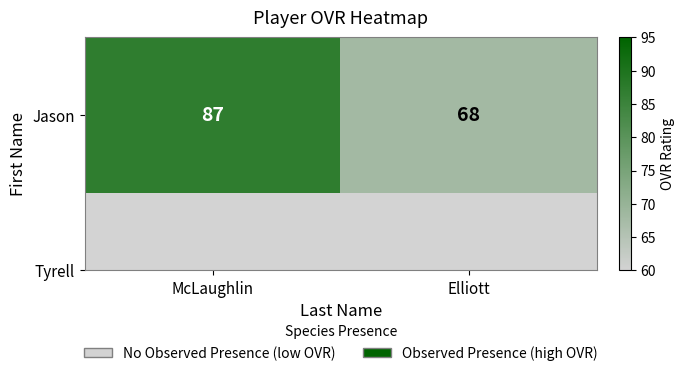

What is the difference between the maximum and minimum values?

19